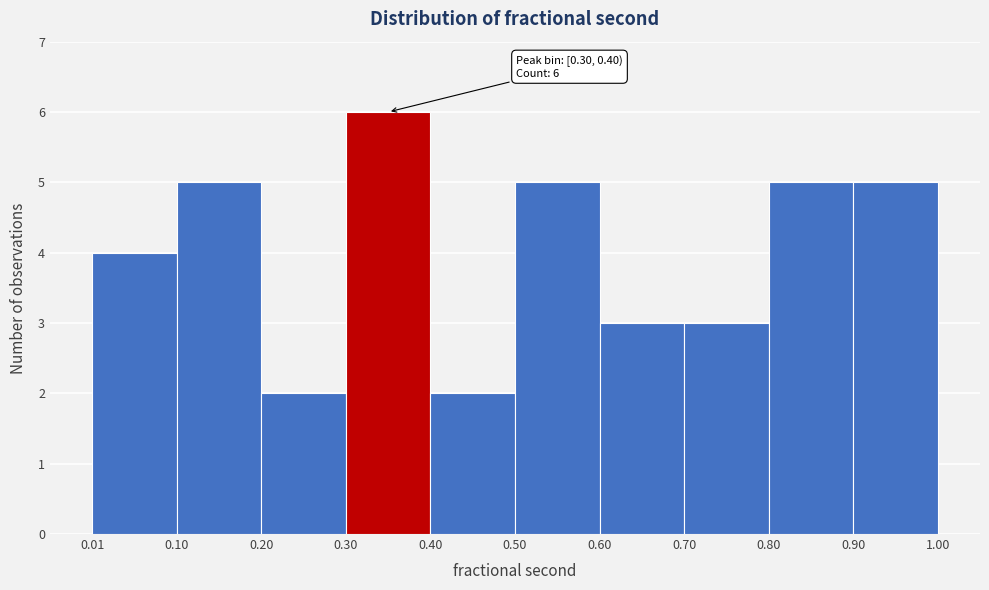

Which range on the x-axis has the tallest bar?

0.30 to 0.40